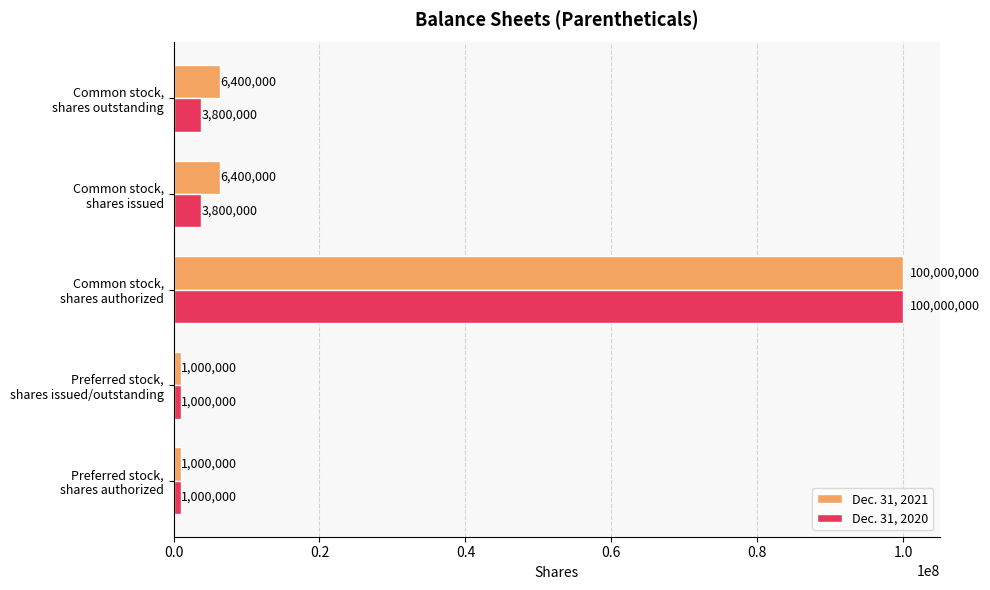

What is the sum of all Dec. 31, 2021 values?

114800000